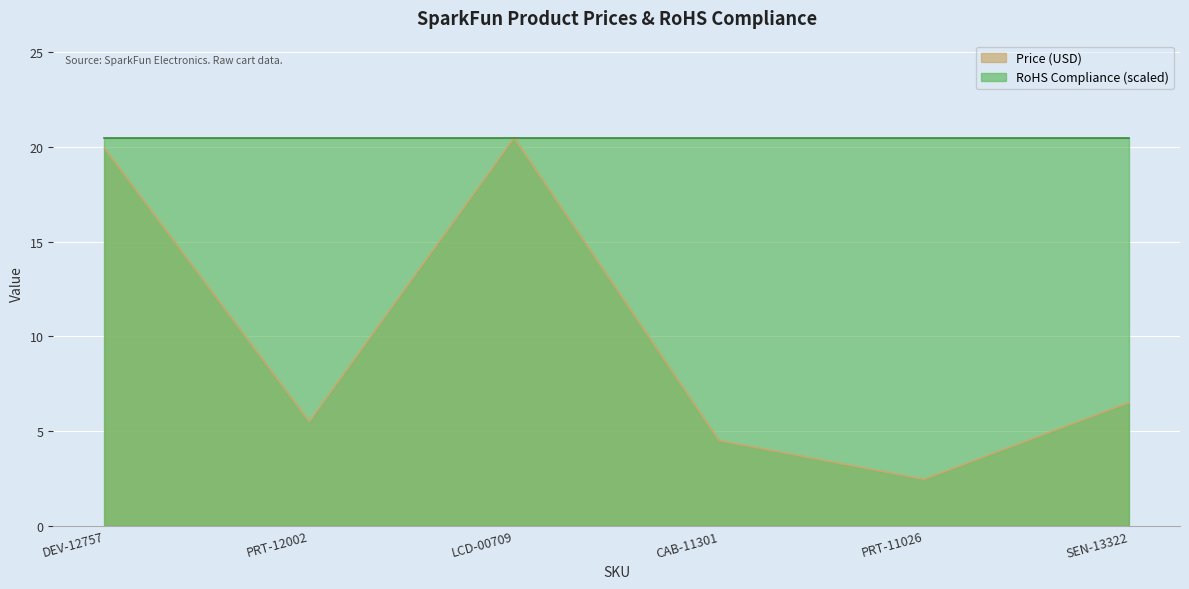

How many interior local peaks (higher than both neighbors) does the data have?

1